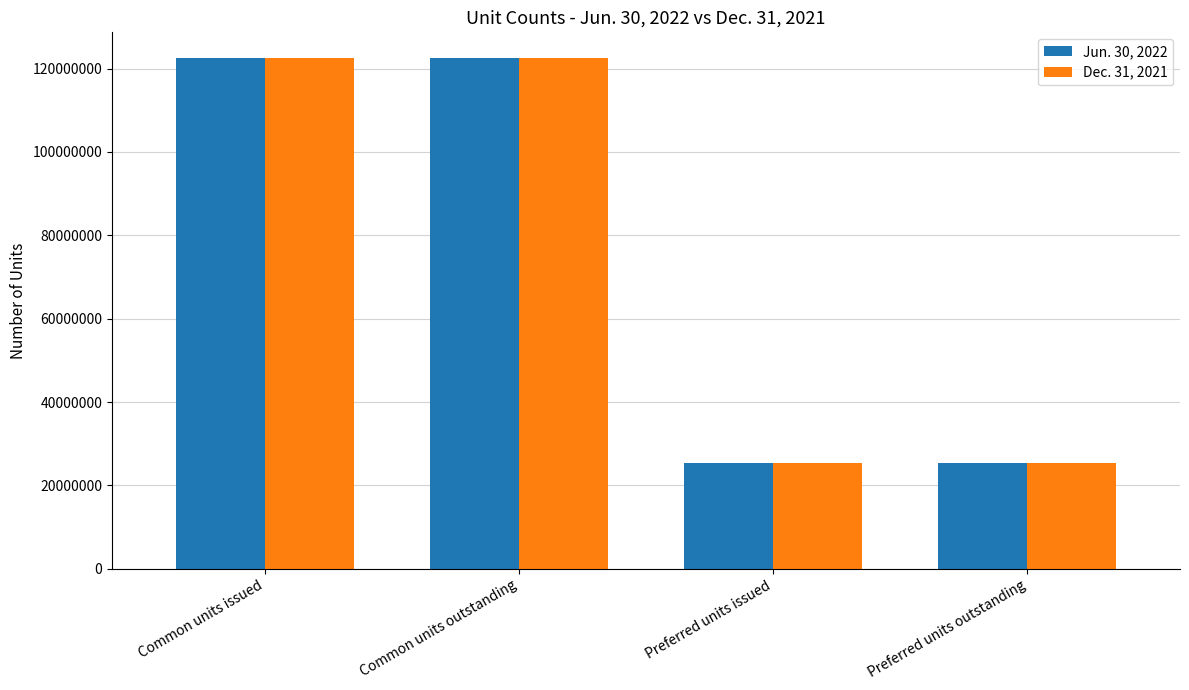

What is the difference between the second highest and second lowest values in the Jun. 30, 2022 series?

97242440